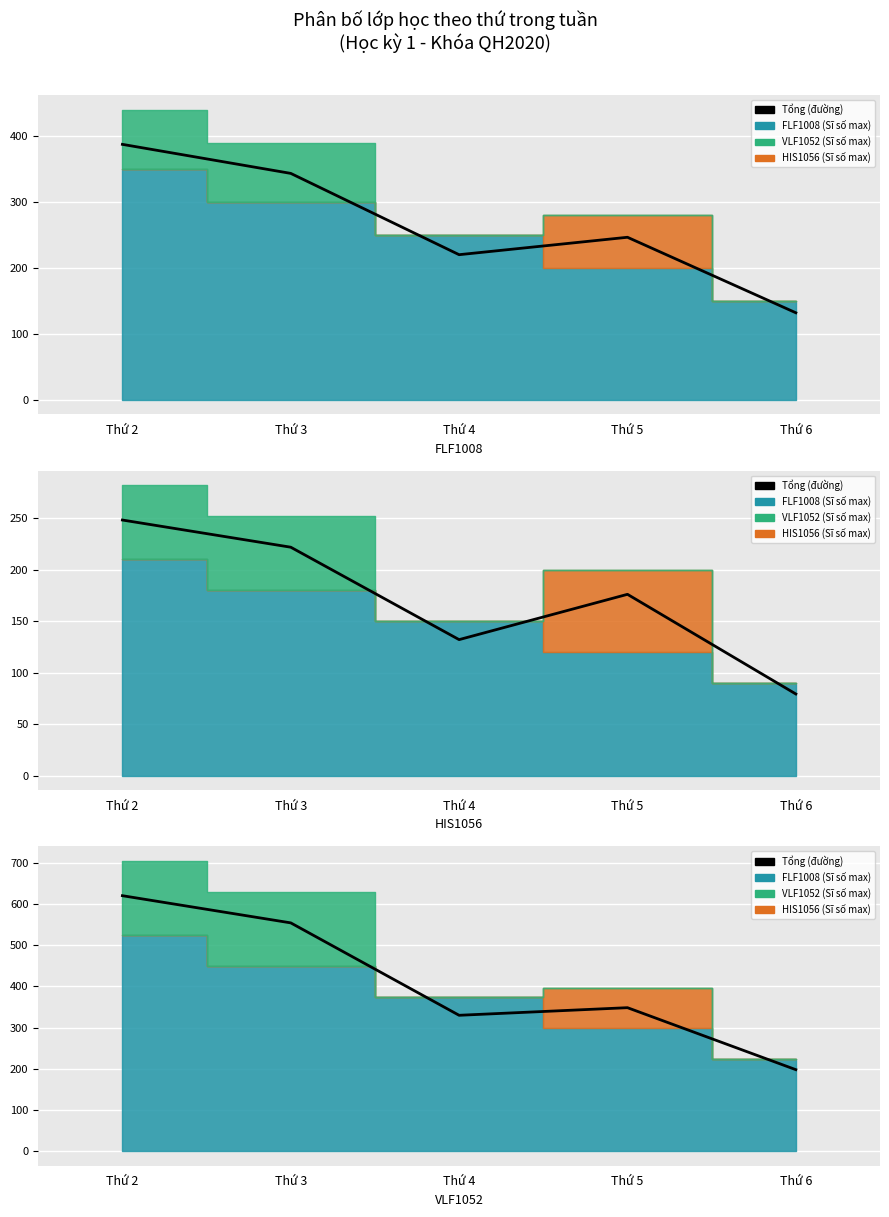

How many values are below 348?

2